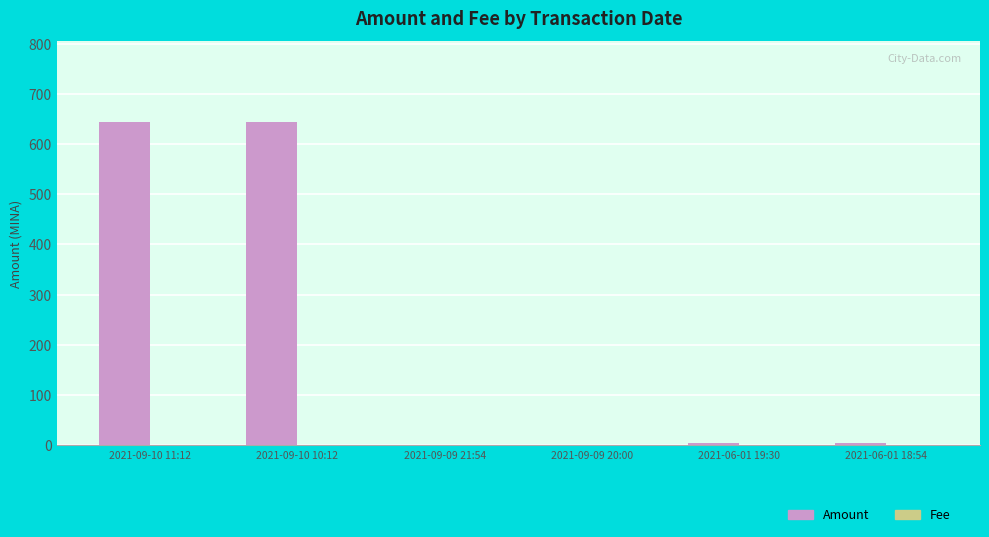

Between 2021-09-10 10:12 and 2021-09-09 21:54, which series saw the biggest shift?

Amount